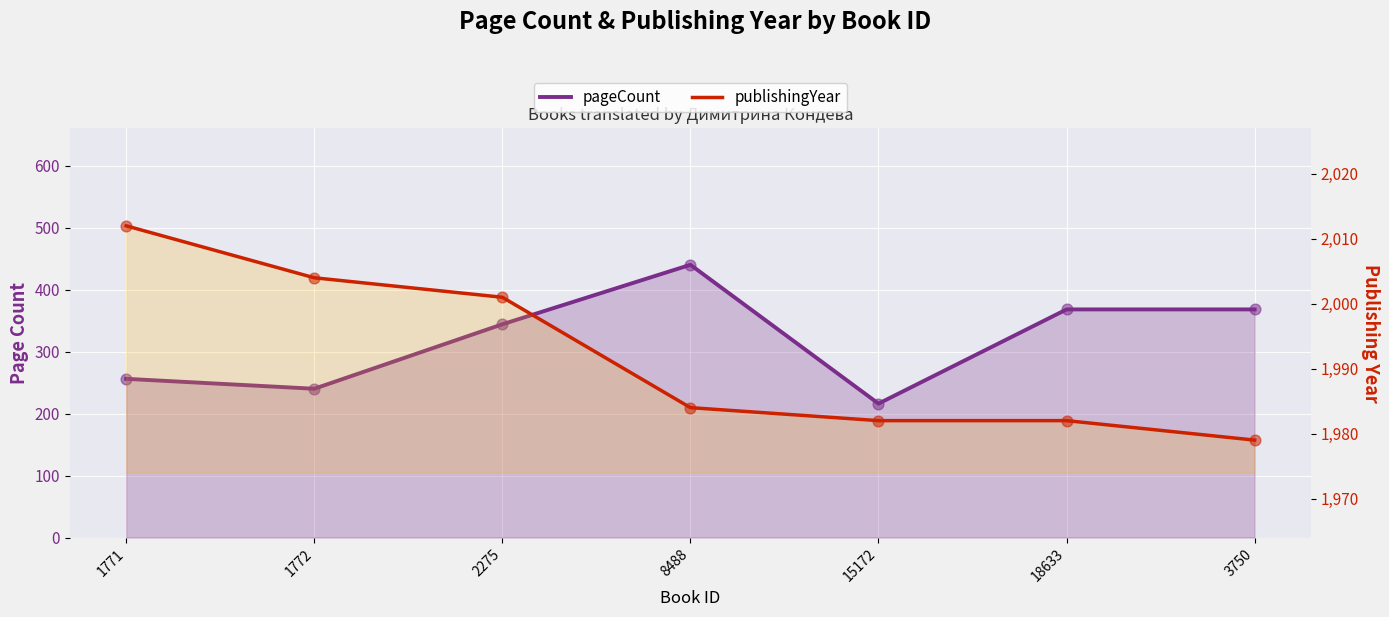

At which category is the sum across all series the highest?

8488